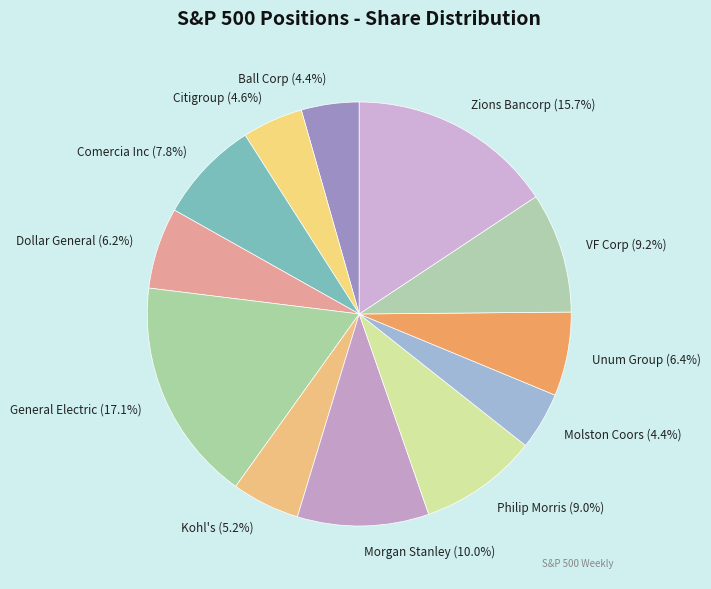

Which has a higher value, Unum Group or Ball Corp?

Unum Group